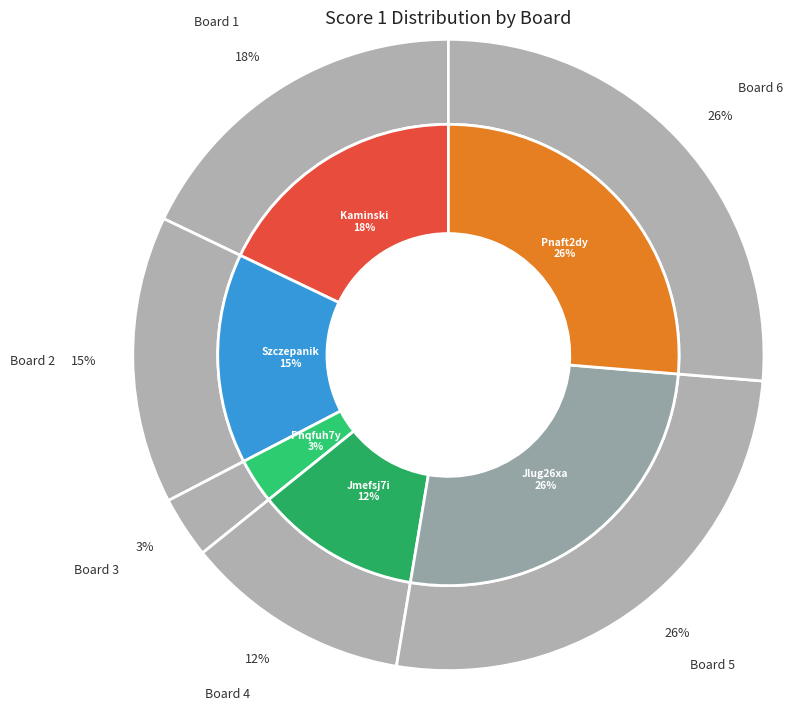

How many segments does this pie chart have?

6